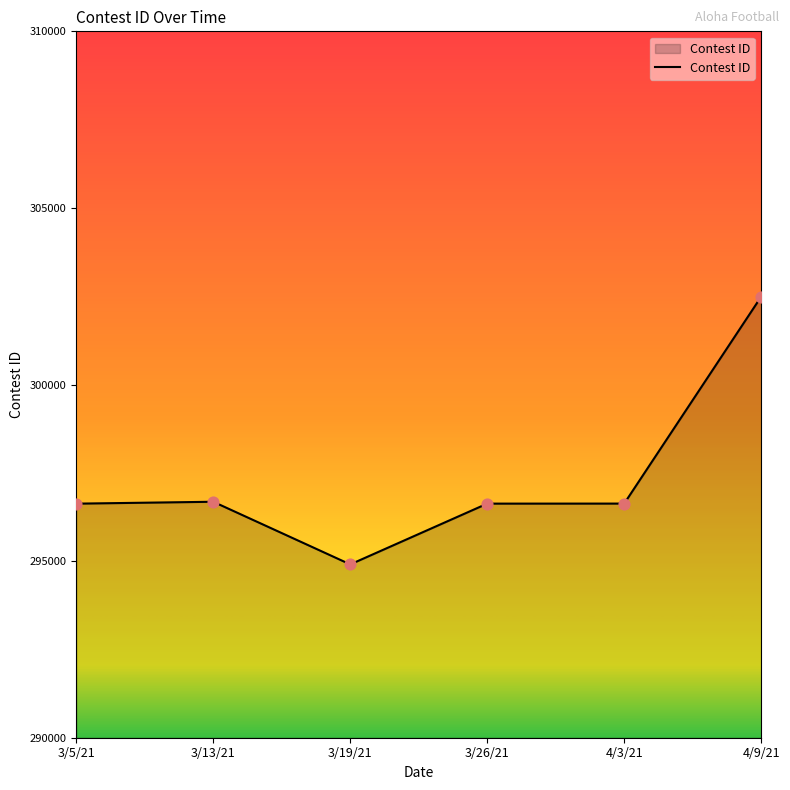

Which has a higher value, 3/5/21 or 3/19/21?

3/5/21